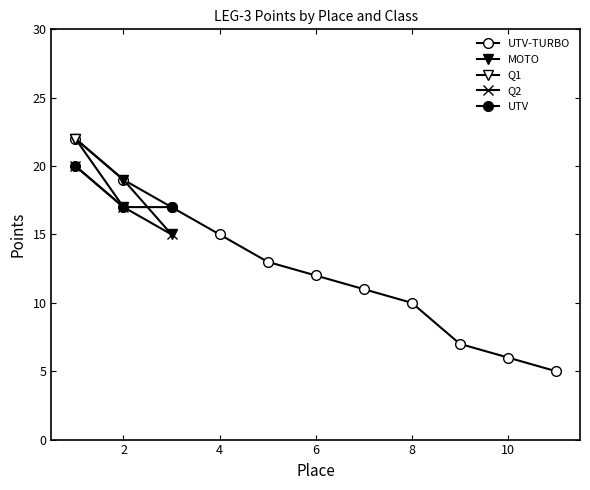

The value of UTV-TURBO at 3 is 17. True or false?

True